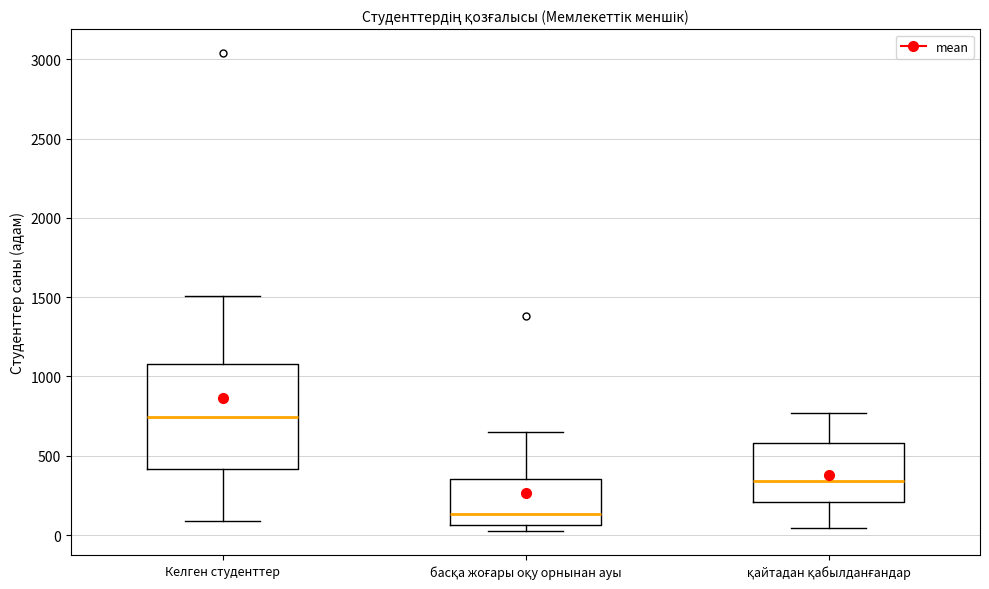

Where is the upper edge of the box for басқа жоғары оқу орнынан ауы on the y-axis? The values are not printed on the chart, so give them approximately, as read against the axis.

350